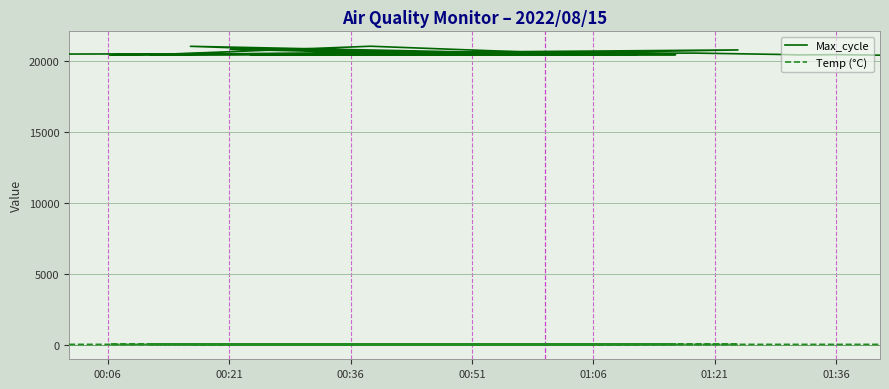

What is the difference between the maximum and minimum values in the Temp (°C) series?

0.3